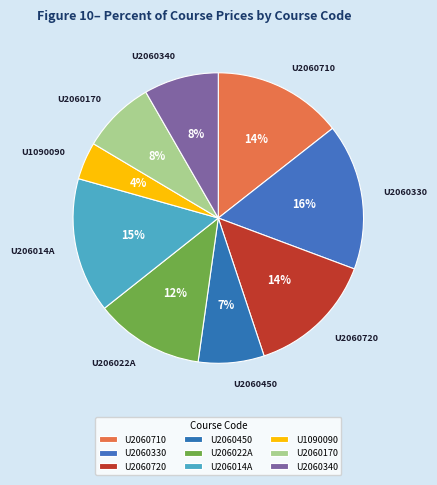

Which category has the smallest portion of the pie?

U1090090